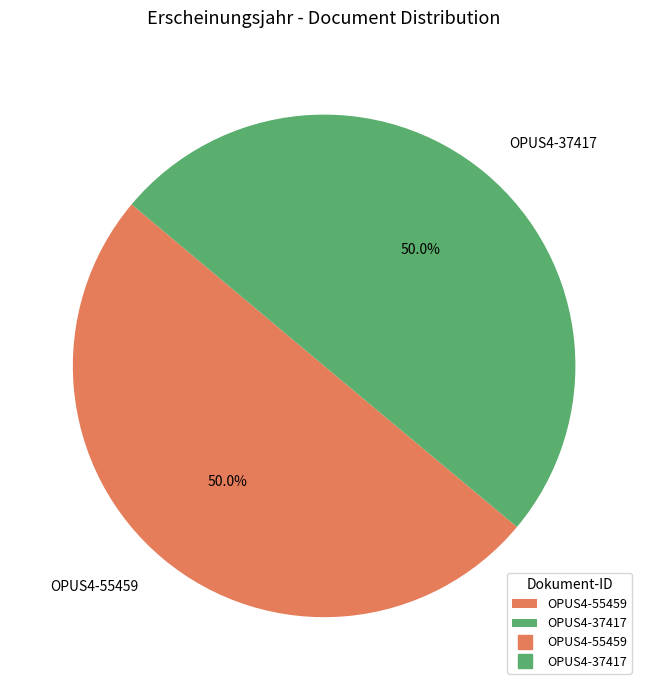

To the nearest percent, what percentage of the pie is OPUS4-55459?

50%